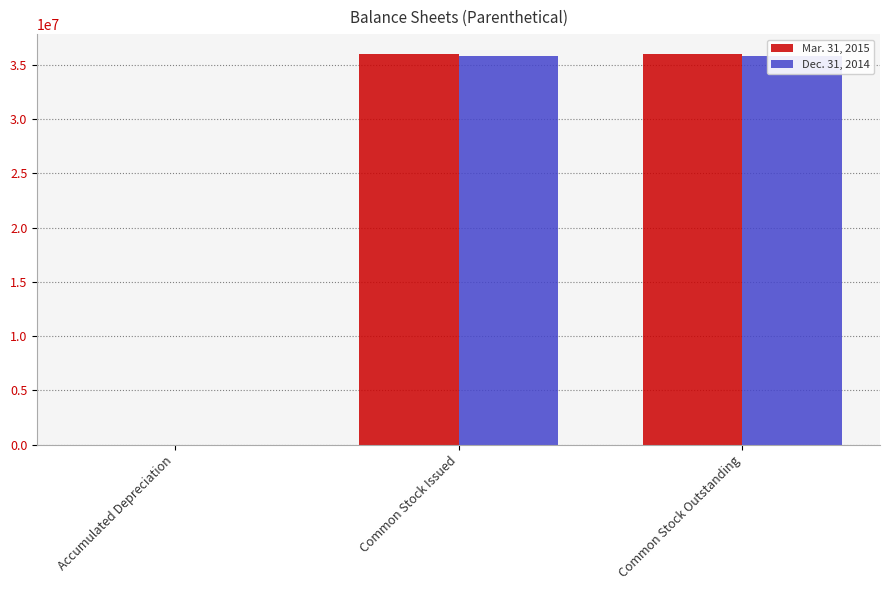

Reading left to right, extract all data points from this chart.

Mar. 31, 2015: Accumulated Depreciation=428	Common Stock Issued=36013151	Common Stock Outstanding=36013151
Dec. 31, 2014: Accumulated Depreciation=412	Common Stock Issued=35755304	Common Stock Outstanding=35755304